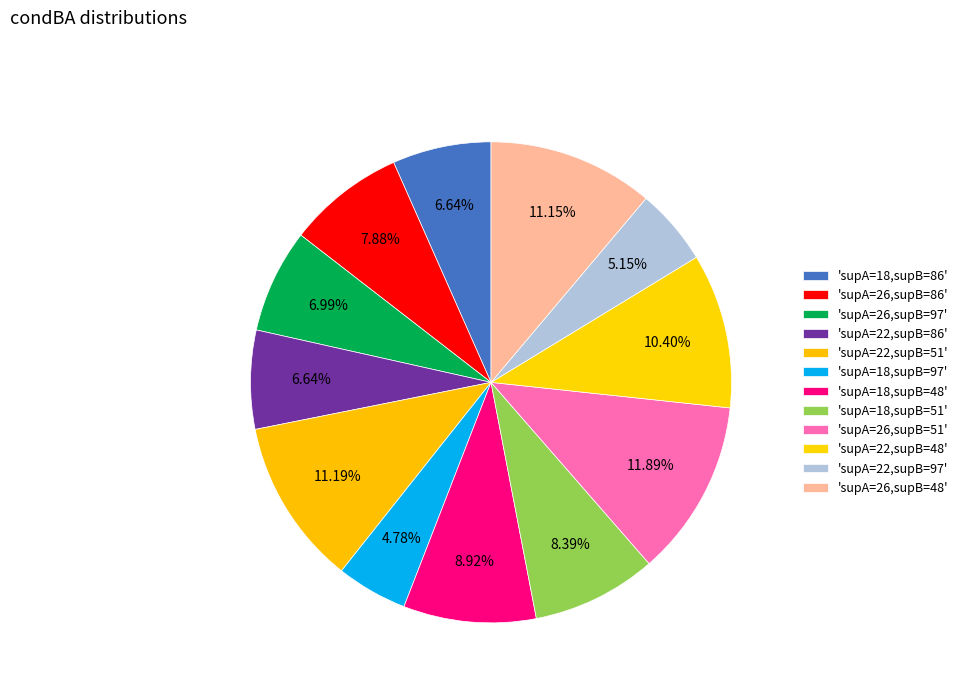

How many segments does this pie chart have?

12